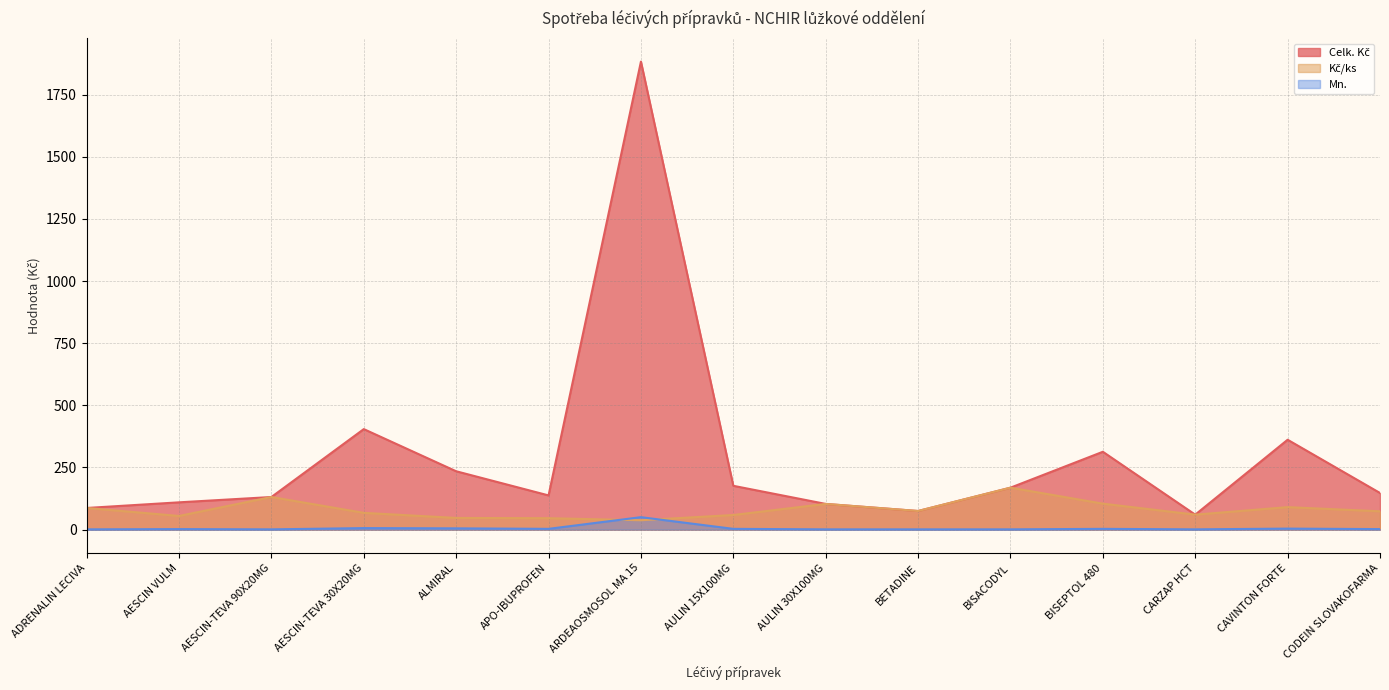

The Celk. Kč series shows 395.4 at ALMIRAL. True or false?

False